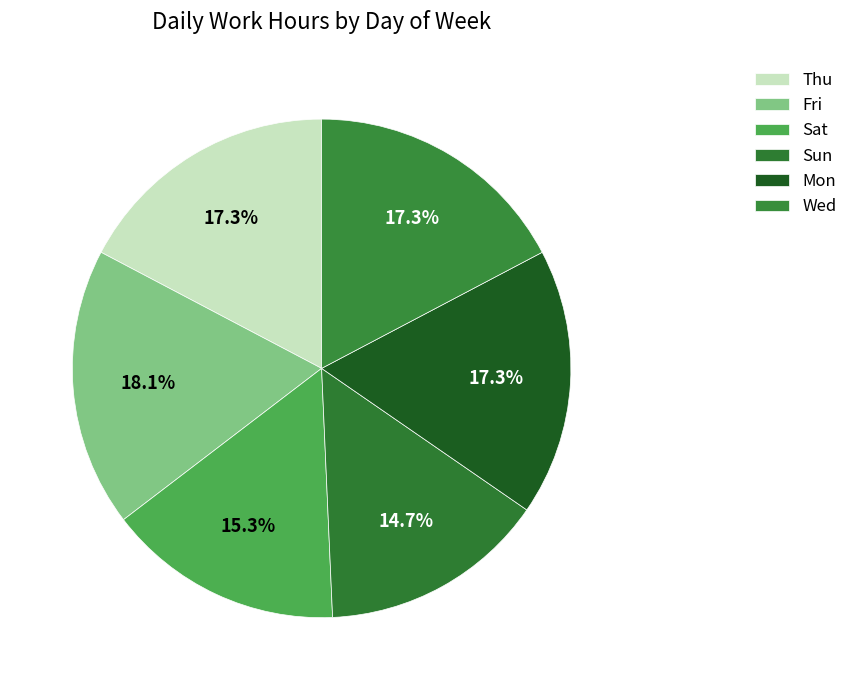

Do Thu and Sun together represent more than half of the pie?

No